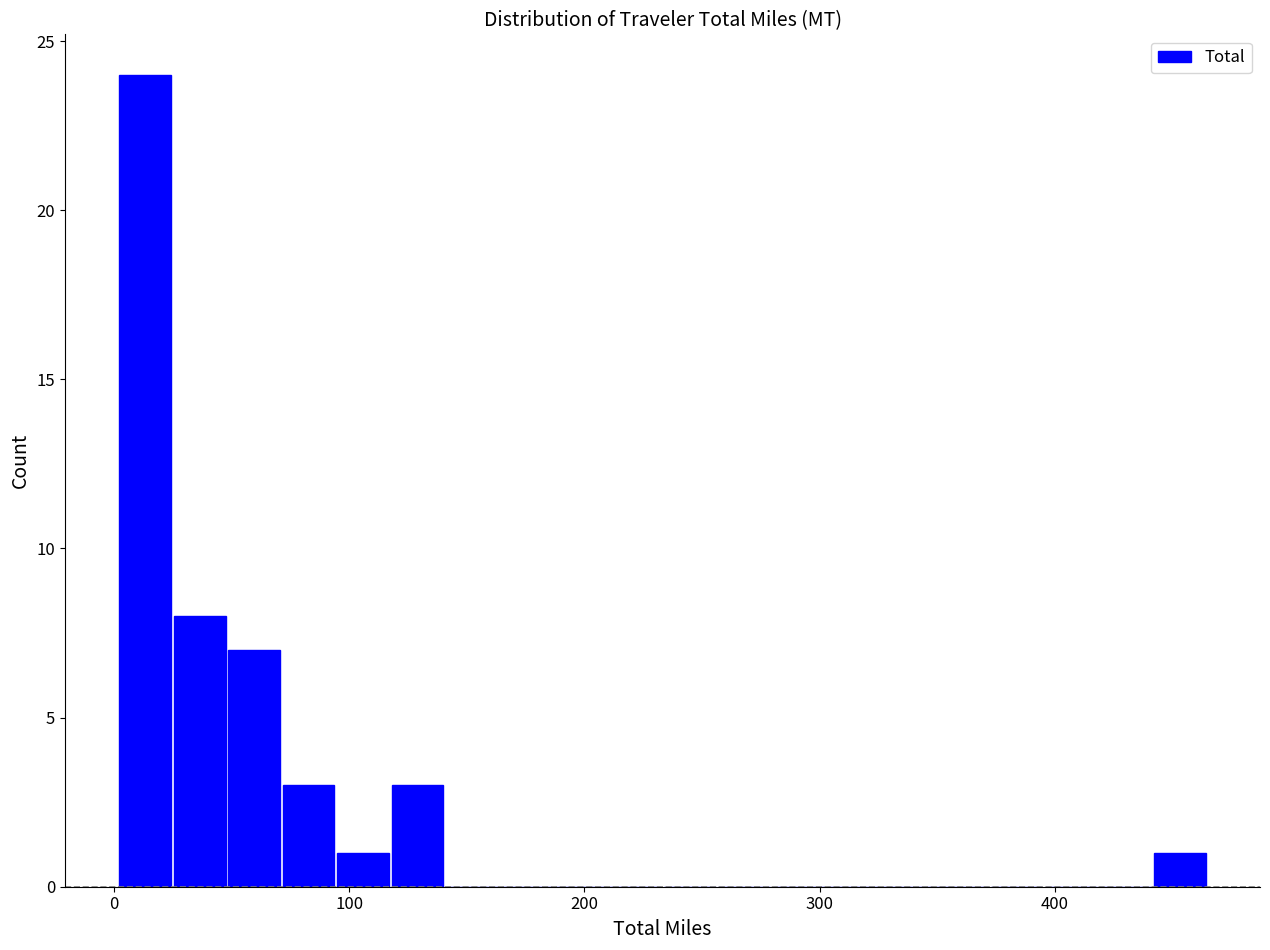

Around what value on the x-axis is the tallest bar? Give the approximate position of its centre, as read against the axis.

10